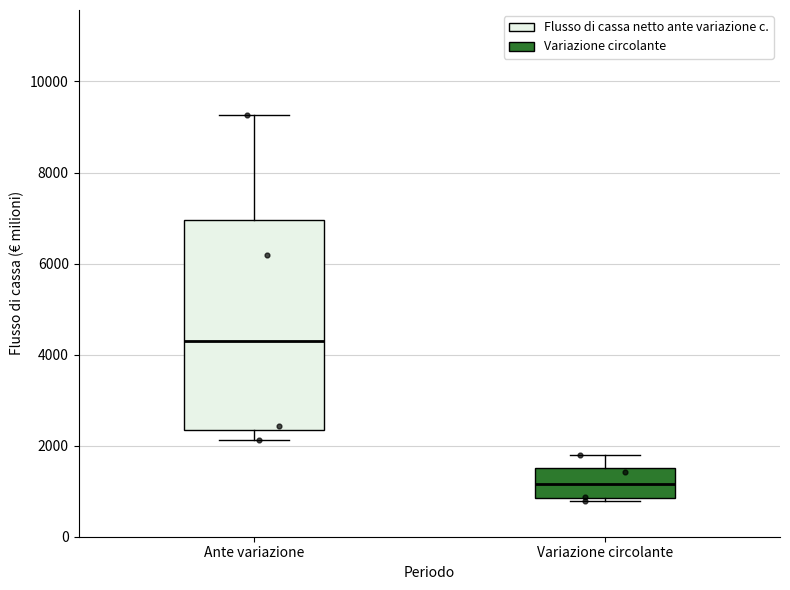

Reading left to right, read every box against the y-axis: the position of its median line, the range the box covers, and the ends of its whiskers. The values are not printed on the chart, so give them approximately, as read against the axis.

Ante variazione: median 4400, box 2400 to 7000, whiskers 2200 to 9200
Variazione circolante: median 1200, box 800 to 1600, whiskers 800 (just below the box's lower edge) to 1800